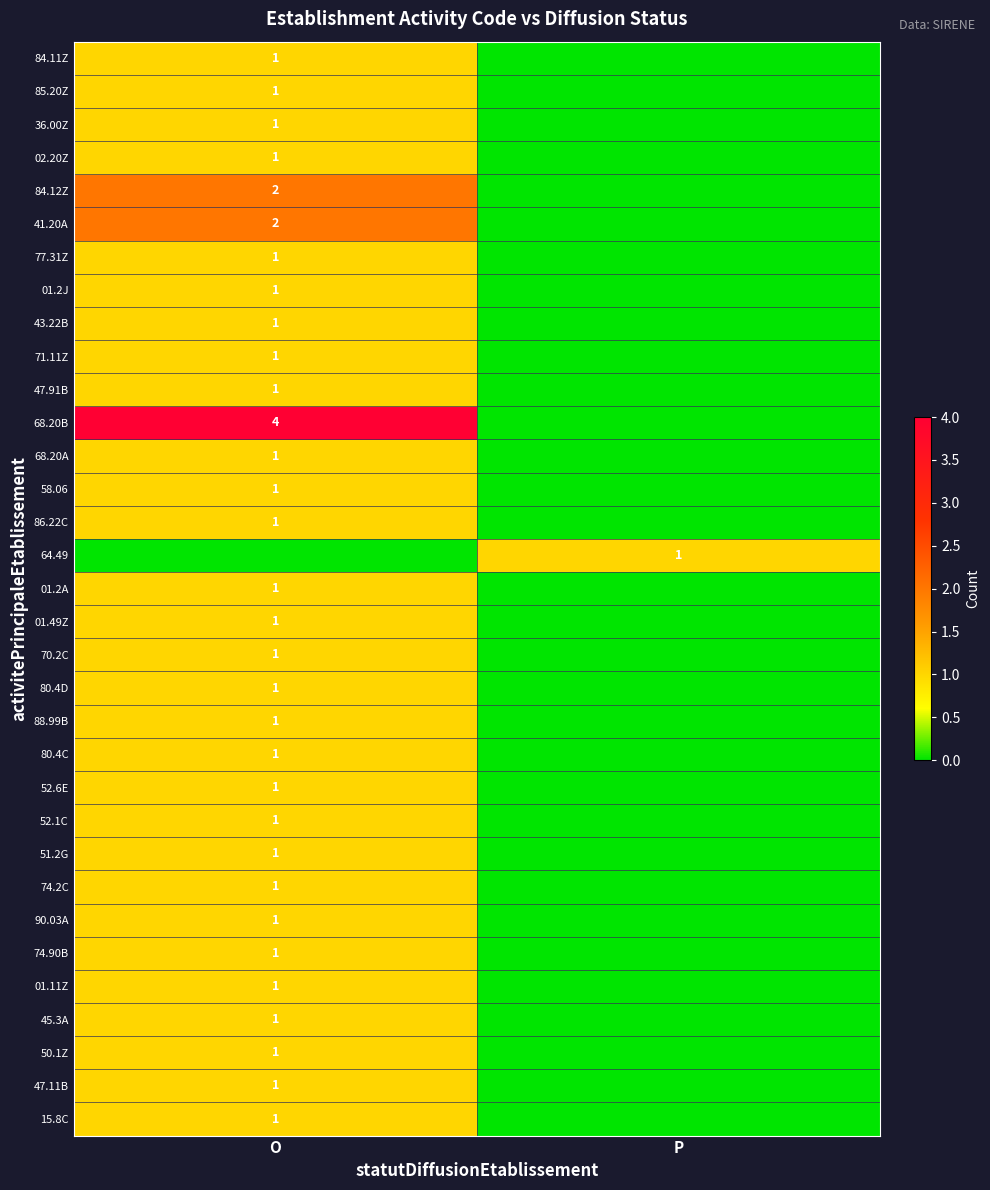

Is it true that 84.12Z equals 3 at O?

False